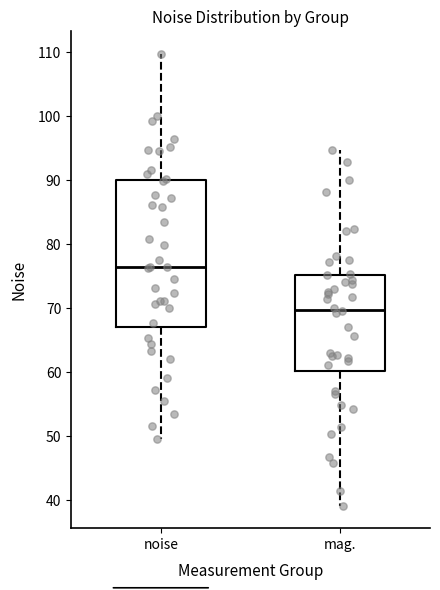

Reading left to right, transcribe this box plot: for each box, give where its median line is, the range the box spans, and where its two whiskers end, as read against the y-axis. The values are not printed on the chart, so give them approximately, as read against the axis.

noise: median 76, box 67 to 90, whiskers 50 to 110
mag.: median 70, box 60 to 75, whiskers 39 to 95